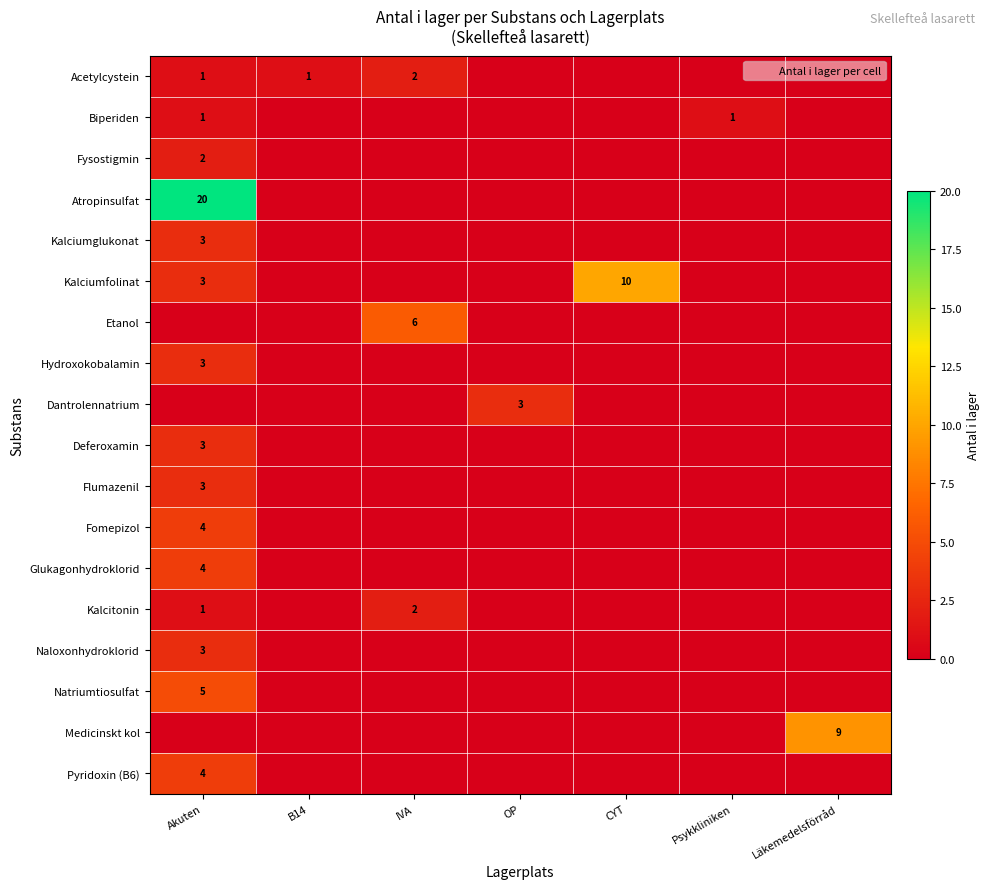

At which category is the sum across all series the highest?

Akuten